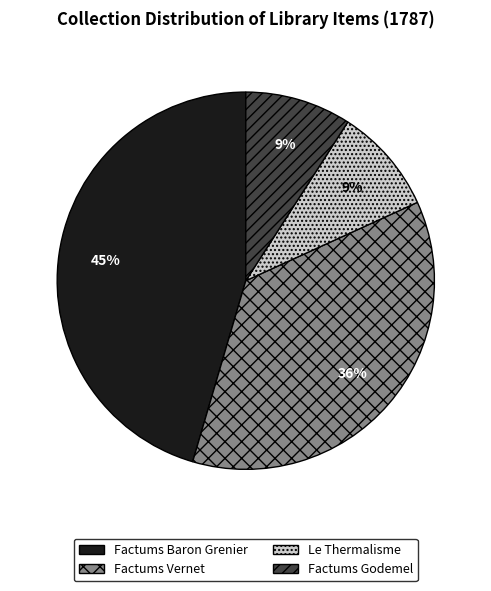

To the nearest percent, what portion does Factums Baron Grenier represent?

45%